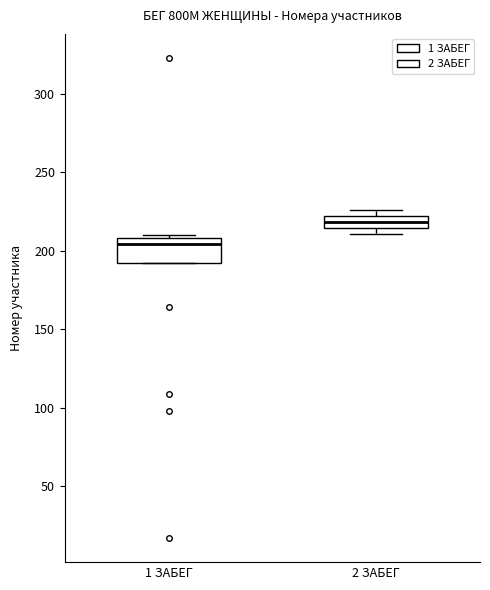

Reading left to right, read every box against the y-axis: the position of its median line, the range the box covers, and the ends of its whiskers. The values are not printed on the chart, so give them approximately, as read against the axis.

1 ЗАБЕГ: median 205, box 195 to 210, whiskers 195 to 210 (just above the box's upper edge)
2 ЗАБЕГ: median 220 (inside the box), box 215 to 220, whiskers 210 to 225